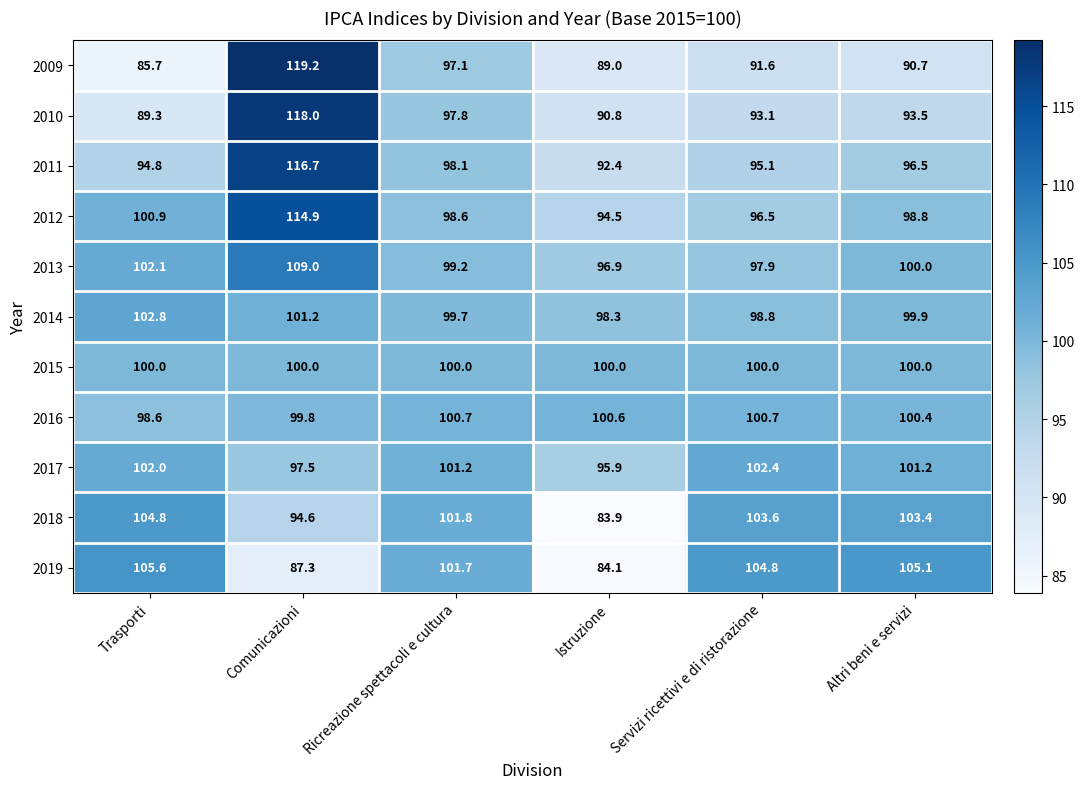

What value does the 2015 series have at Trasporti?

100.0